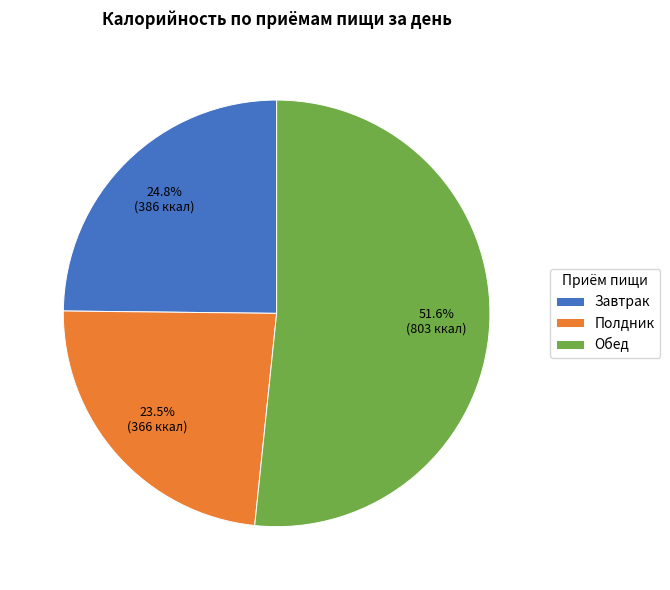

Does any single category account for the majority?

Yes